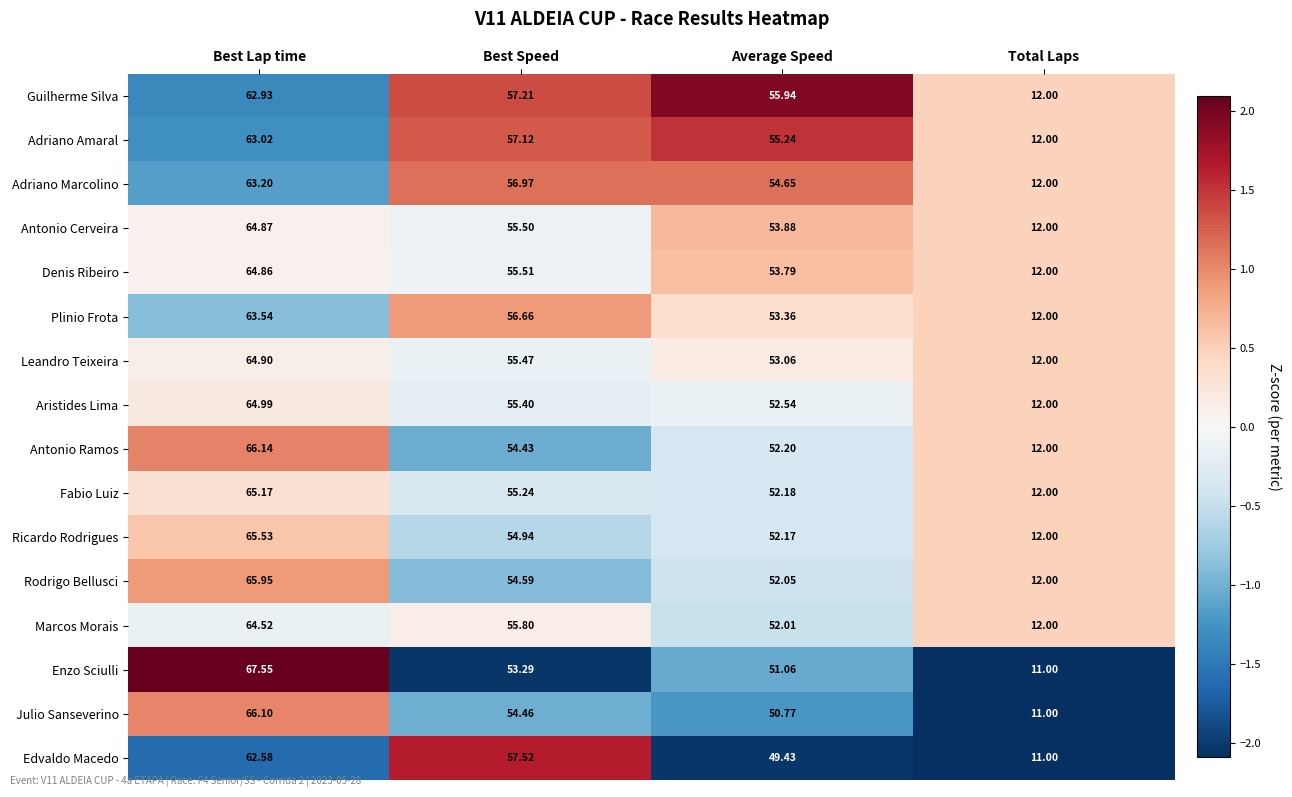

Is the value of Guilherme Silva at Total Laps greater than the value of Antonio Ramos at Best Lap time?

No